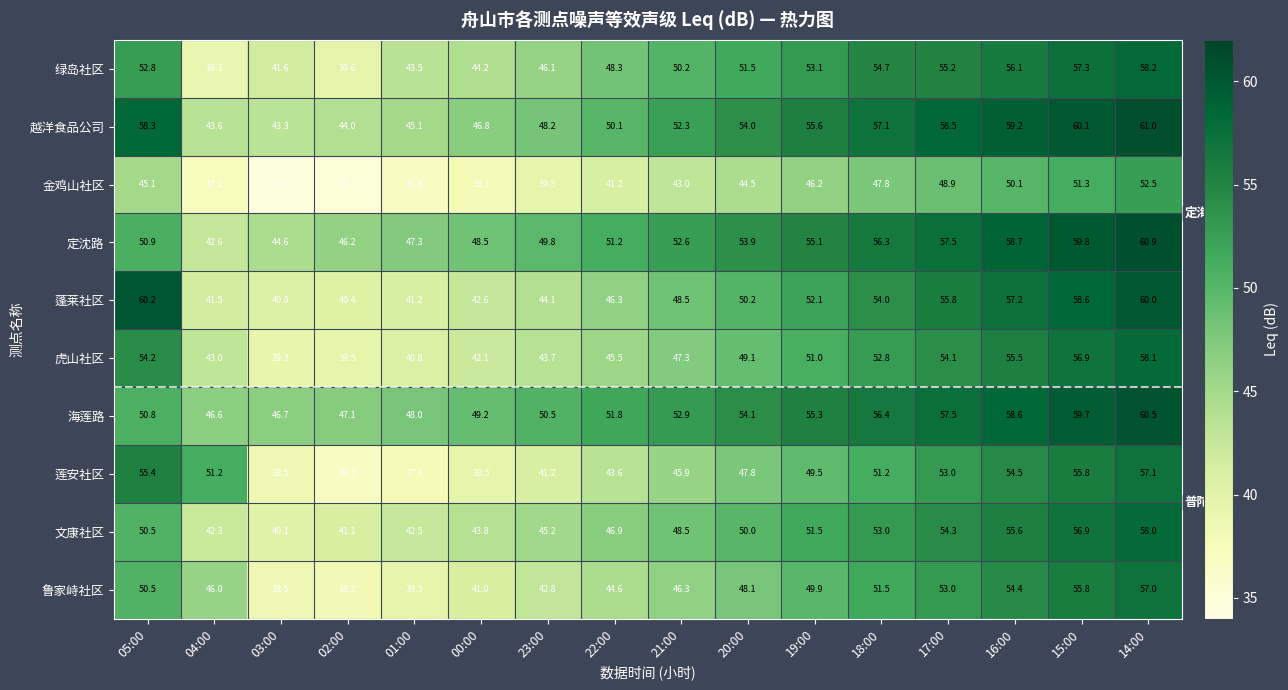

At which category is the sum across all series the highest?

14:00